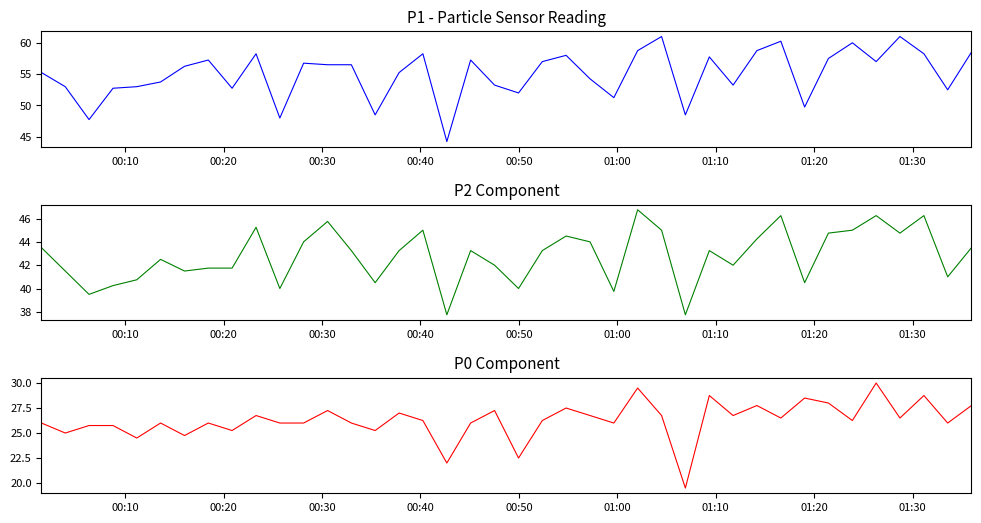

True or false: P0 and P2 intersect in this chart.

False